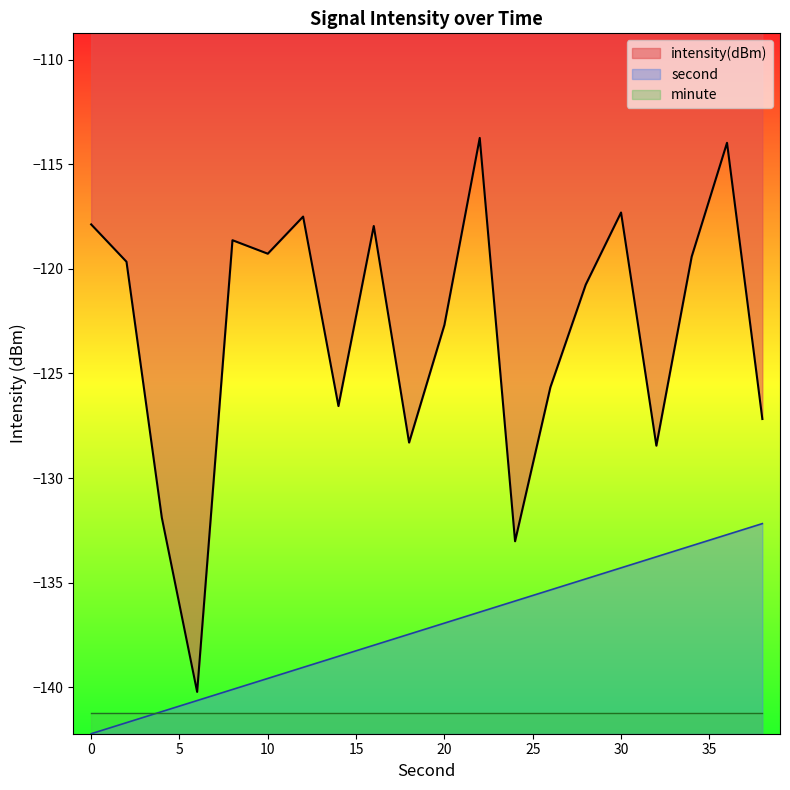

What is the highest value of the second series?

-132.2